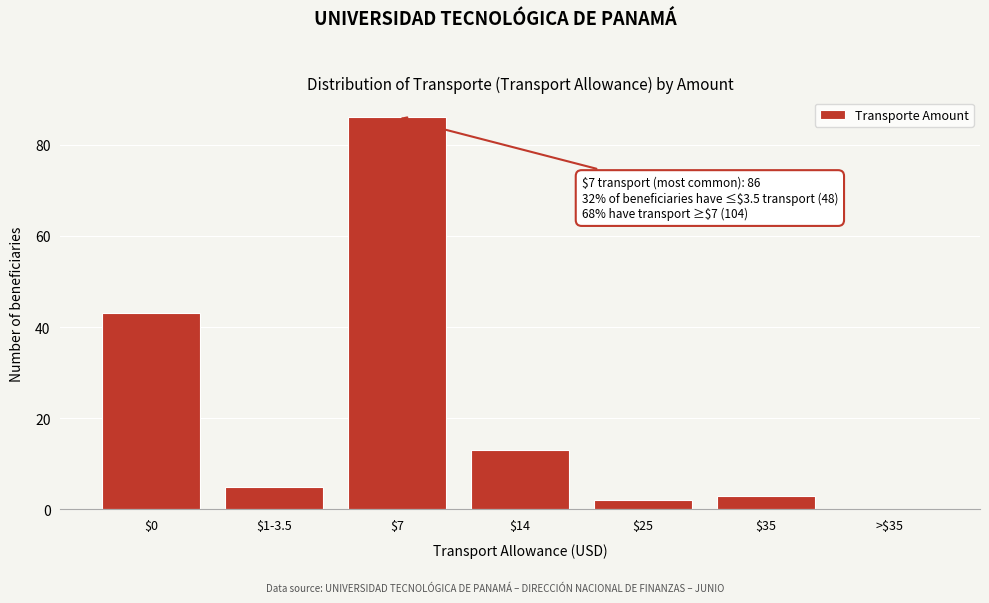

Read the value at $35.

3